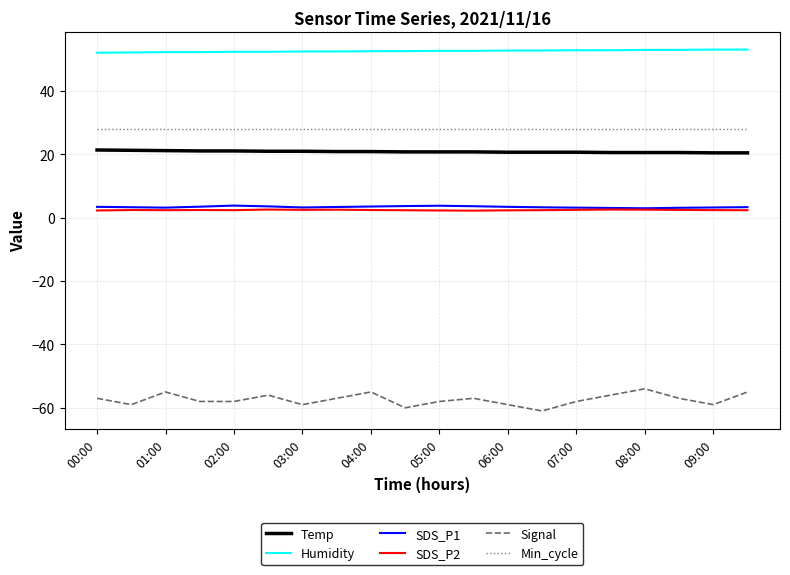

How many SDS_P1 values are between 3 and 4?

20